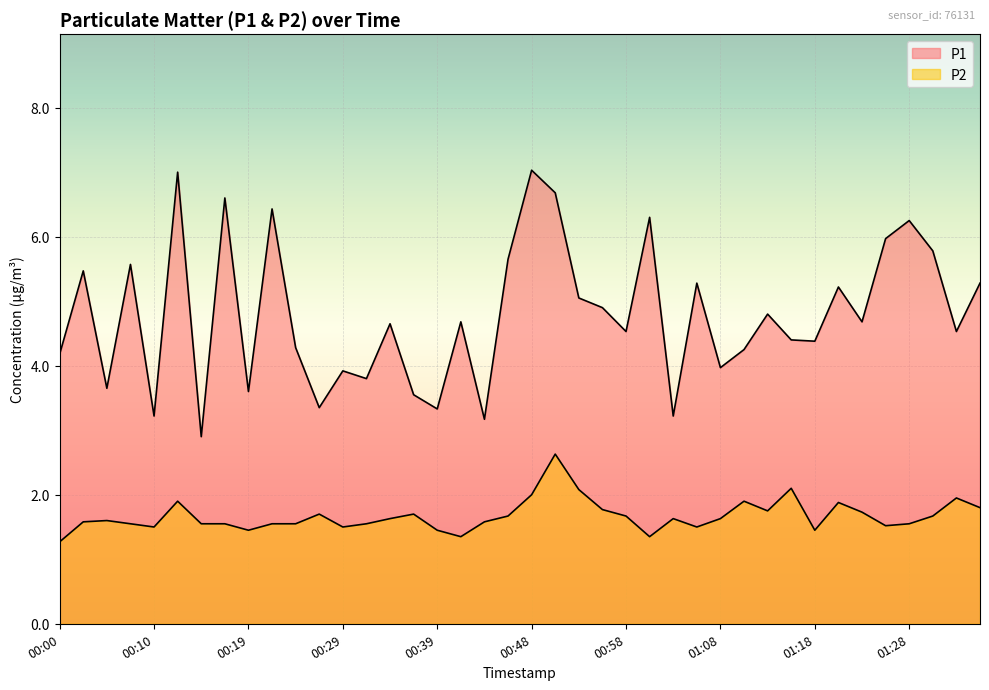

Which category has the lowest value in the P1 series?

00:14